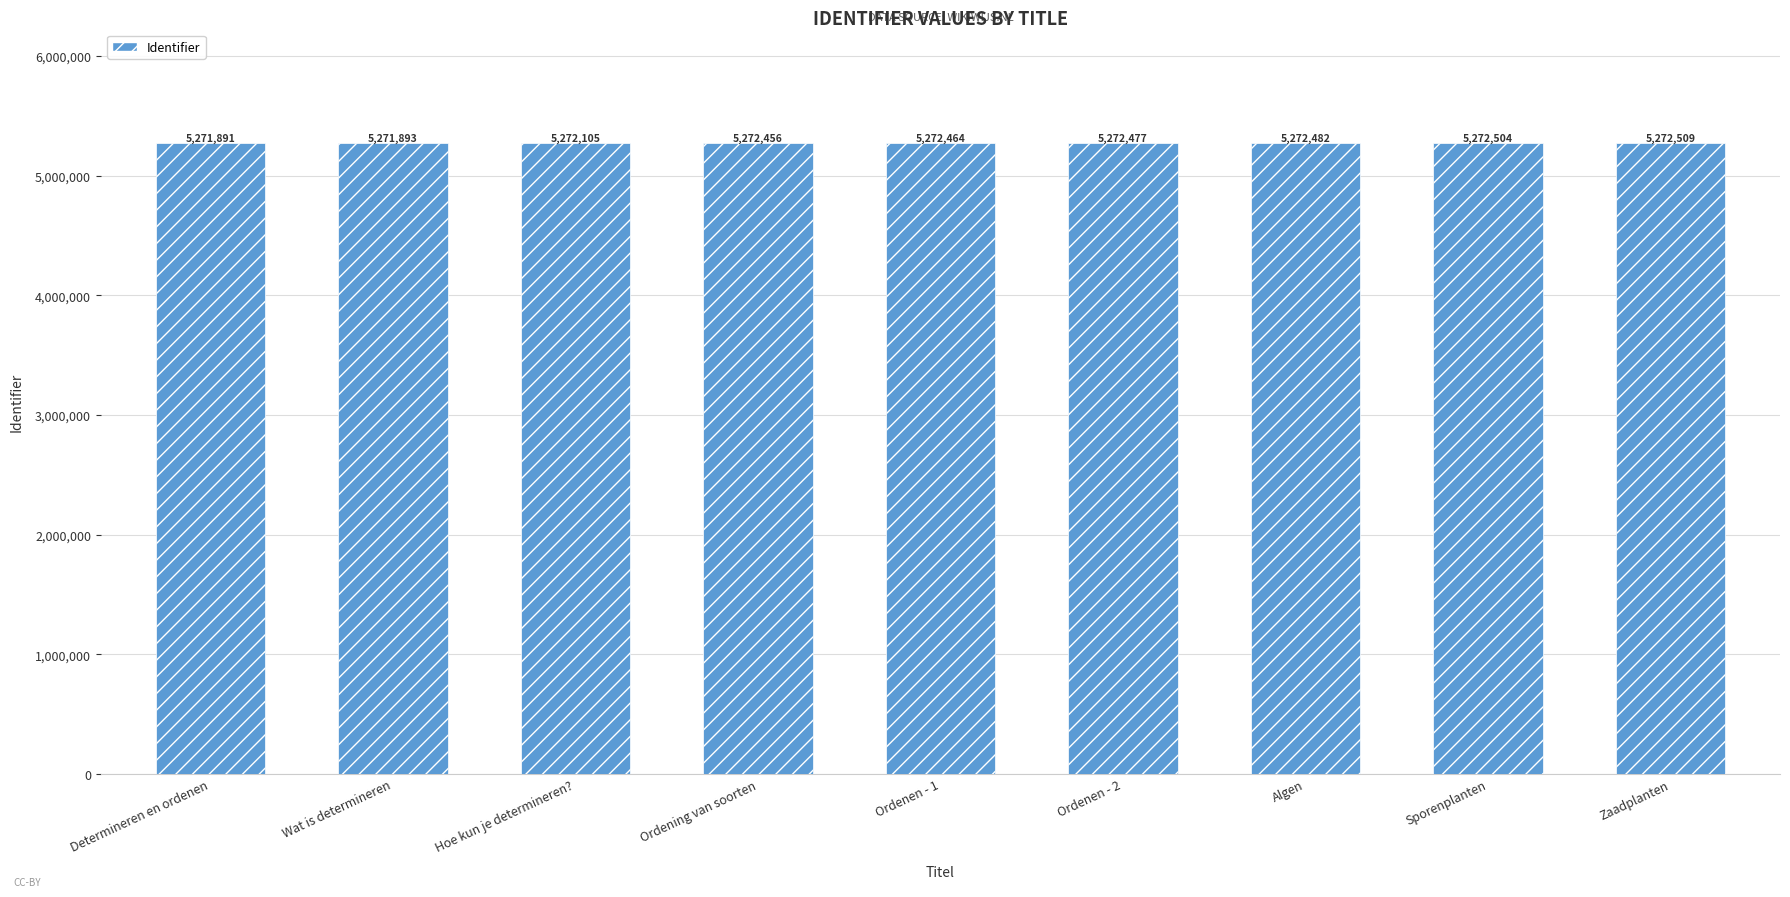

What is the ratio of the value at Sporenplanten to the value at Hoe kun je determineren??

1.0